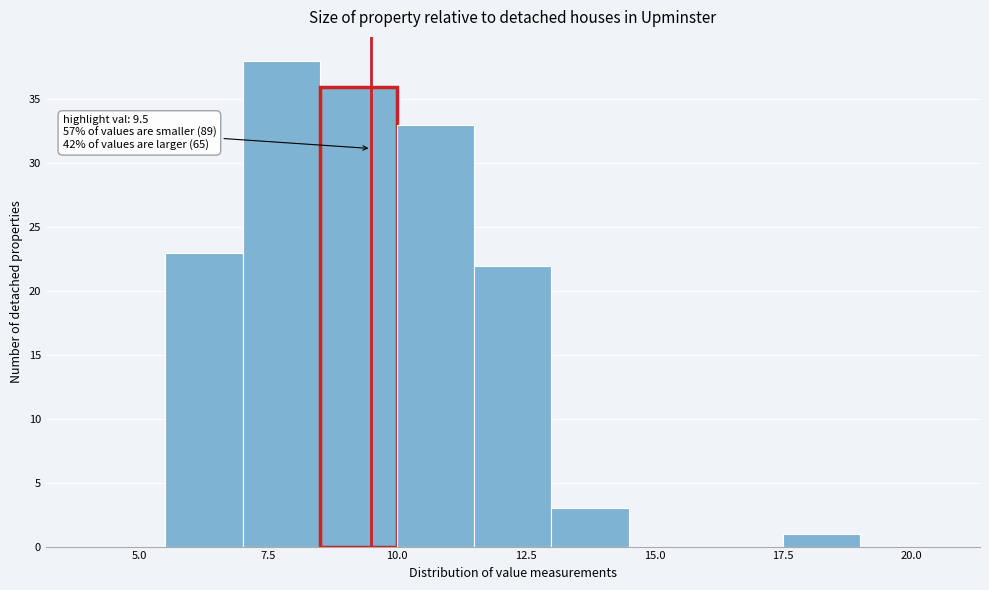

Around what value on the x-axis is the tallest bar? Give the approximate position of its centre, as read against the axis.

8.0